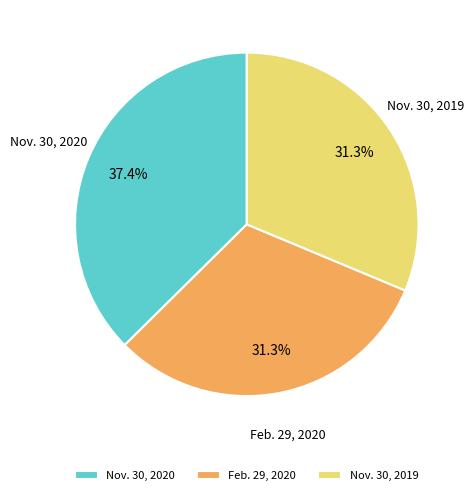

Which slice is the largest?

Nov. 30, 2020